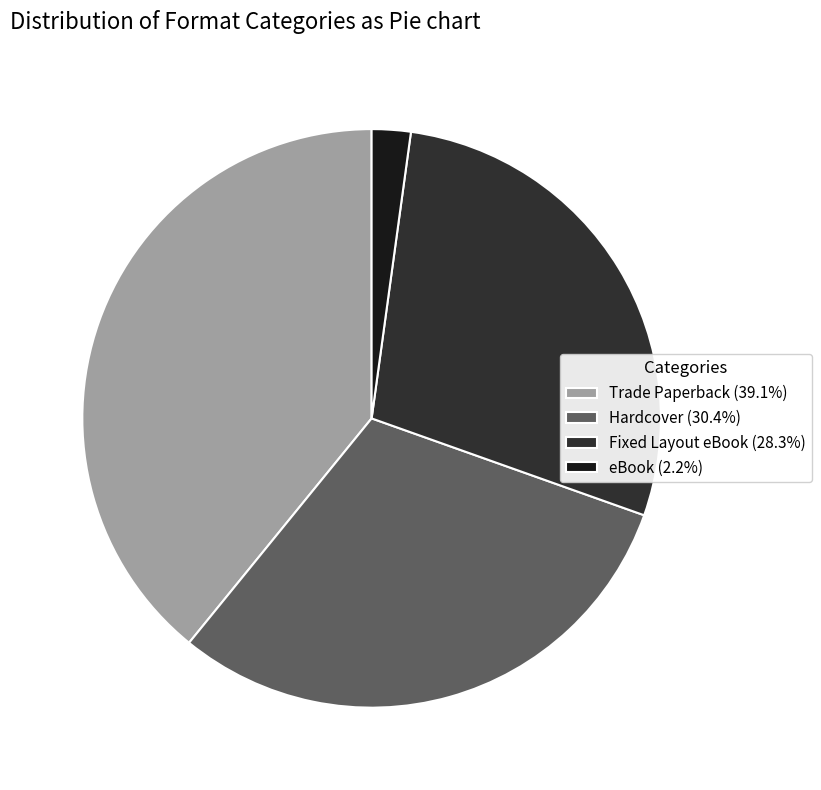

Which category has the smallest portion of the pie?

eBook